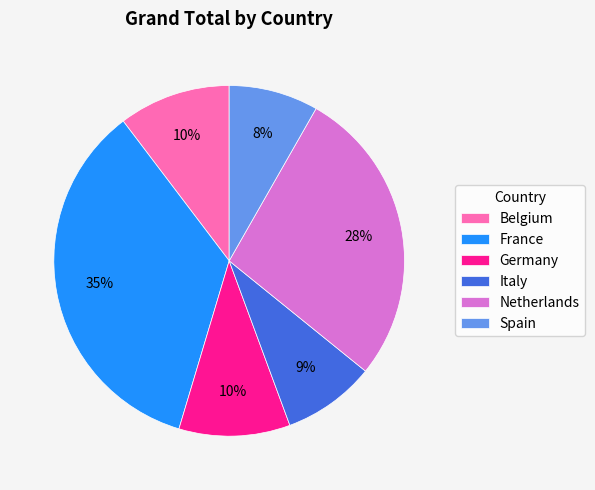

To the nearest percent, what is the average slice percentage?

17%